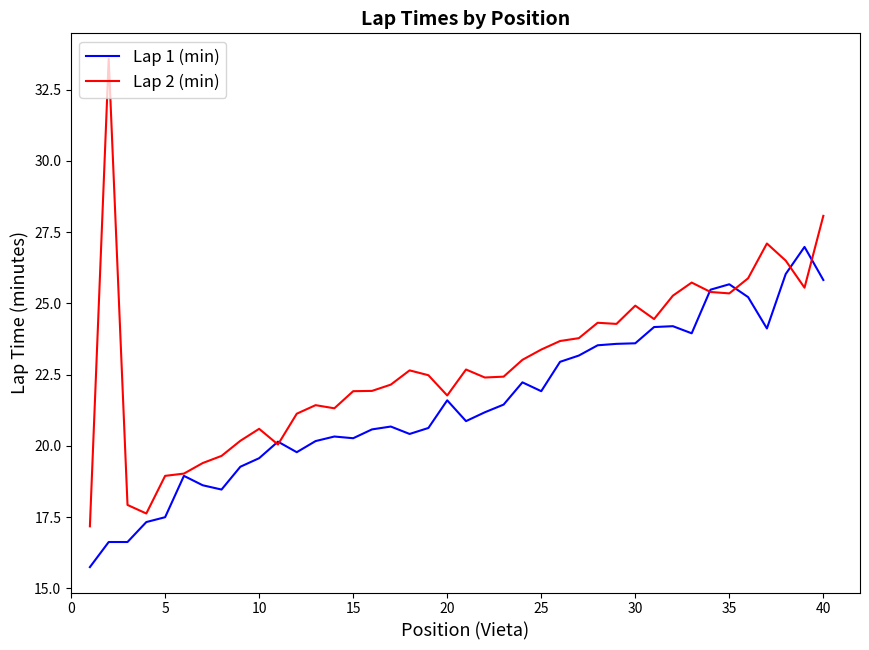

What is the greatest value displayed?

33.6